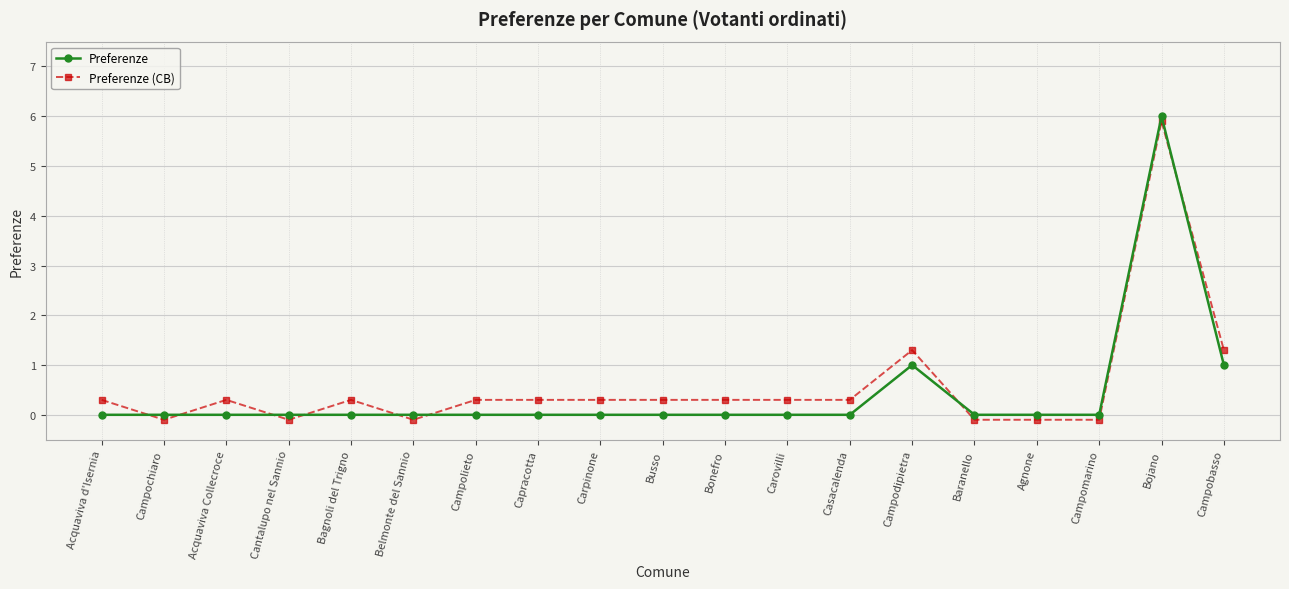

The value of Preferenze at Agnone is 3.4. True or false?

False